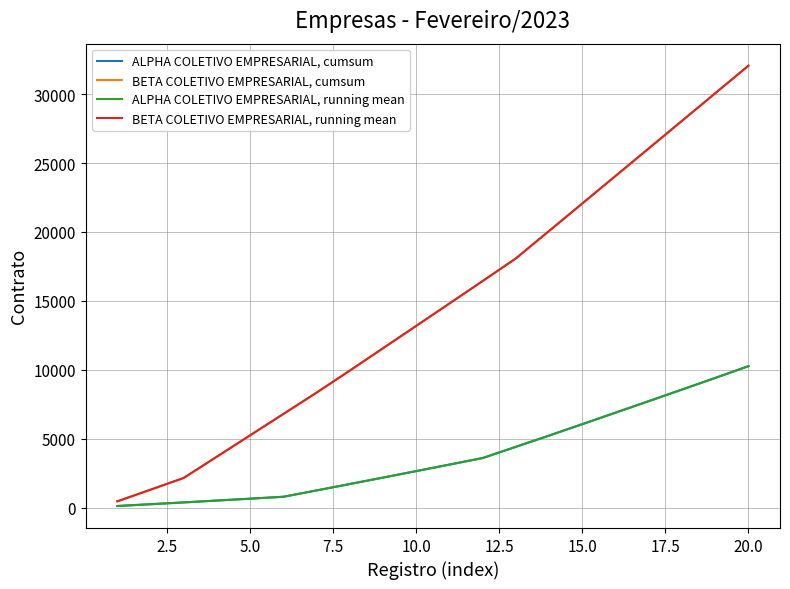

True or false: BETA COLETIVO EMPRESARIAL, running mean and ALPHA COLETIVO EMPRESARIAL, running mean intersect in this chart.

False